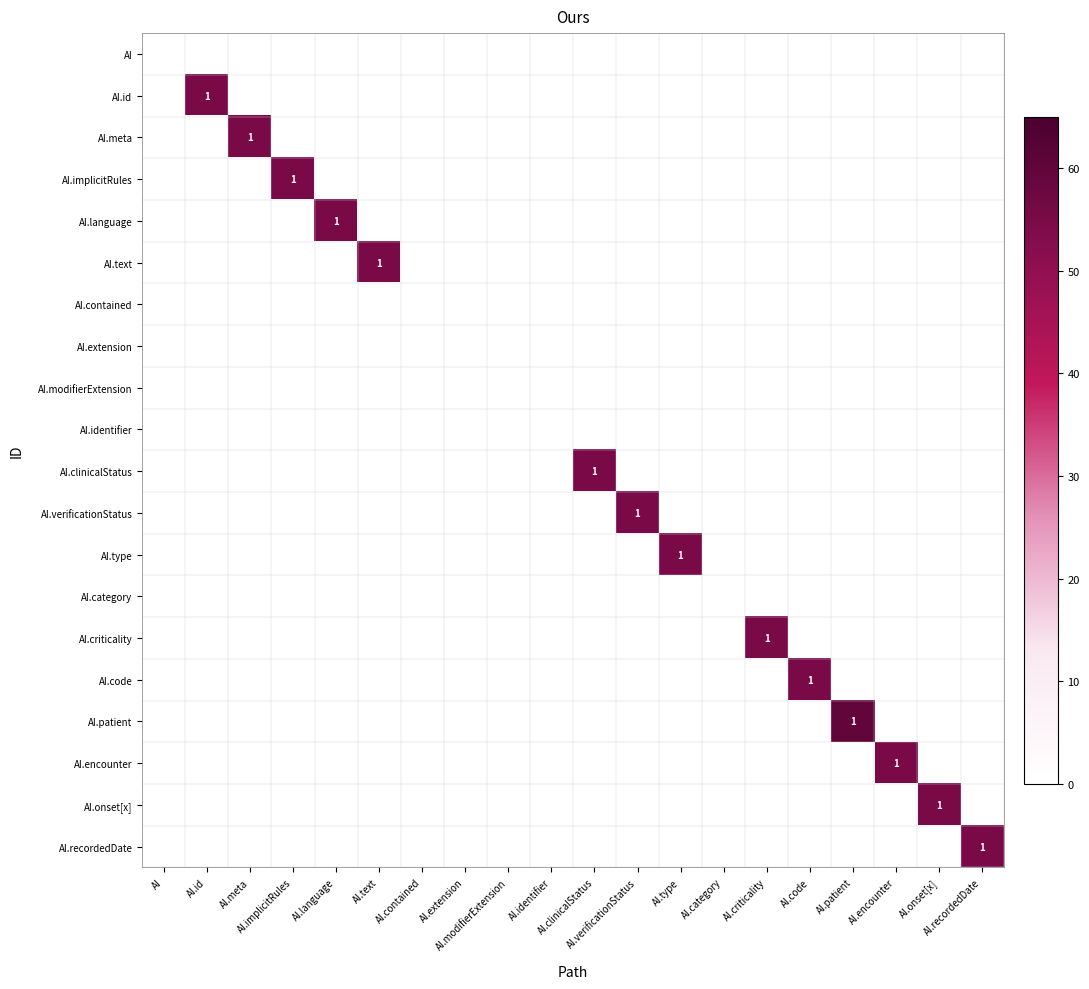

What is the total value across all series at AI.meta?

55